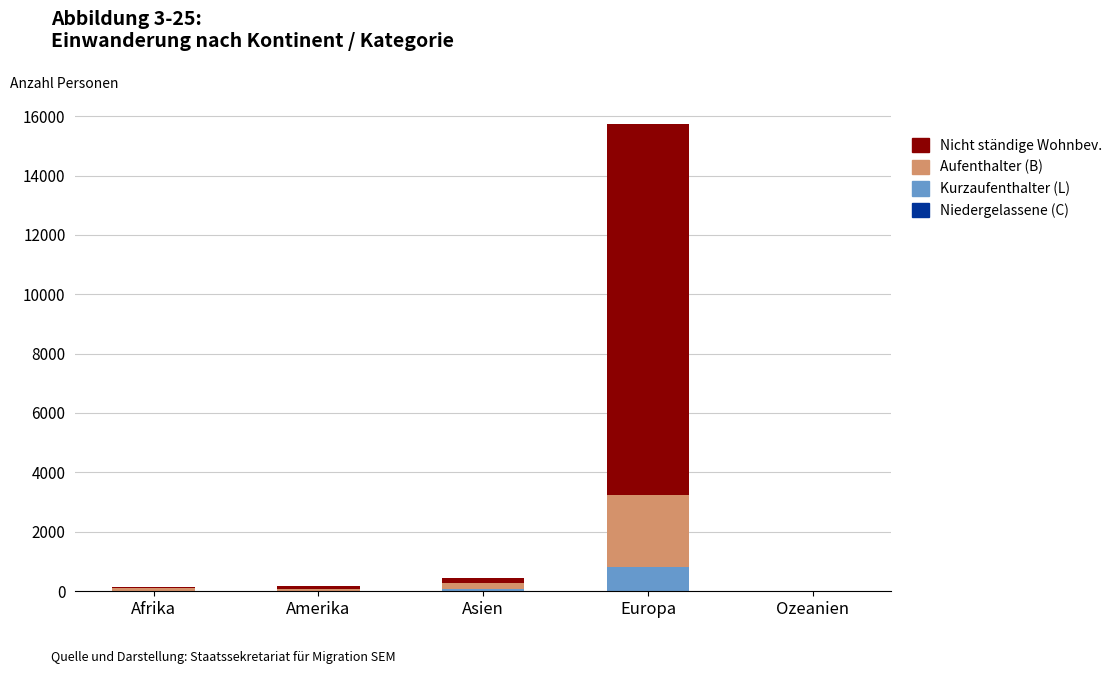

At which category is the sum across all series the highest?

Europa